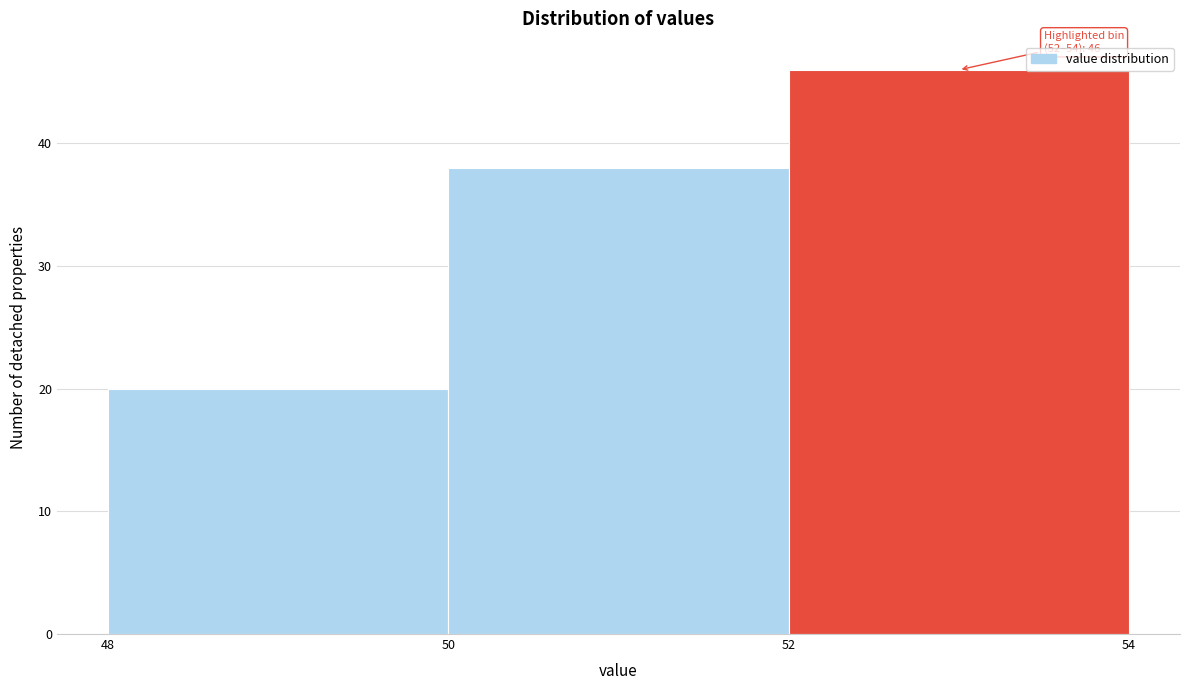

Which range on the x-axis has the tallest bar?

52 to 54